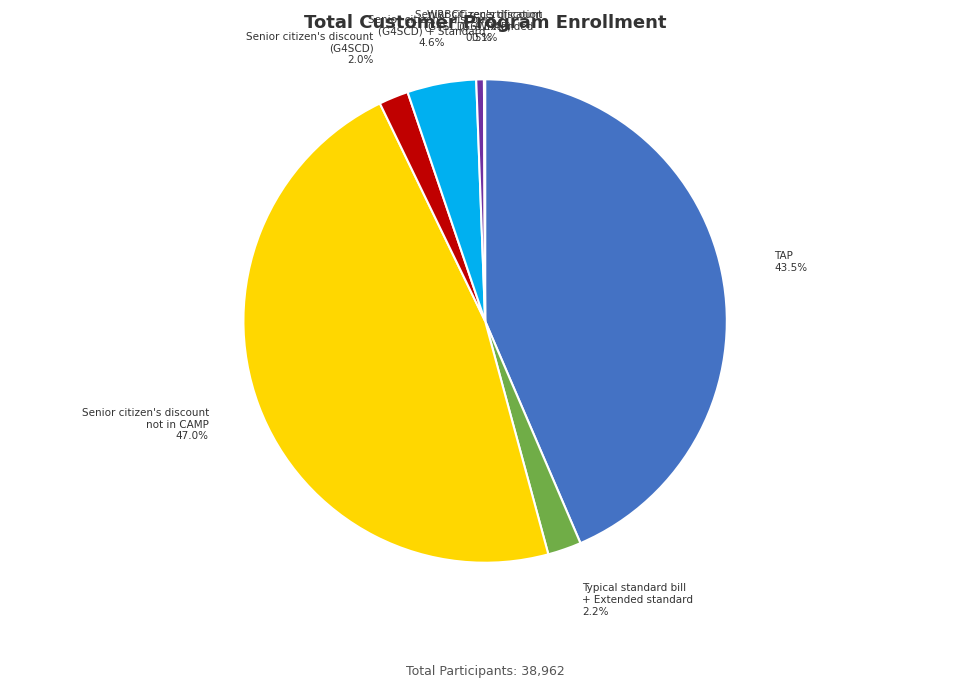

To the nearest percent, what portion does Senior citizen's discount not in CAMP represent?

47%